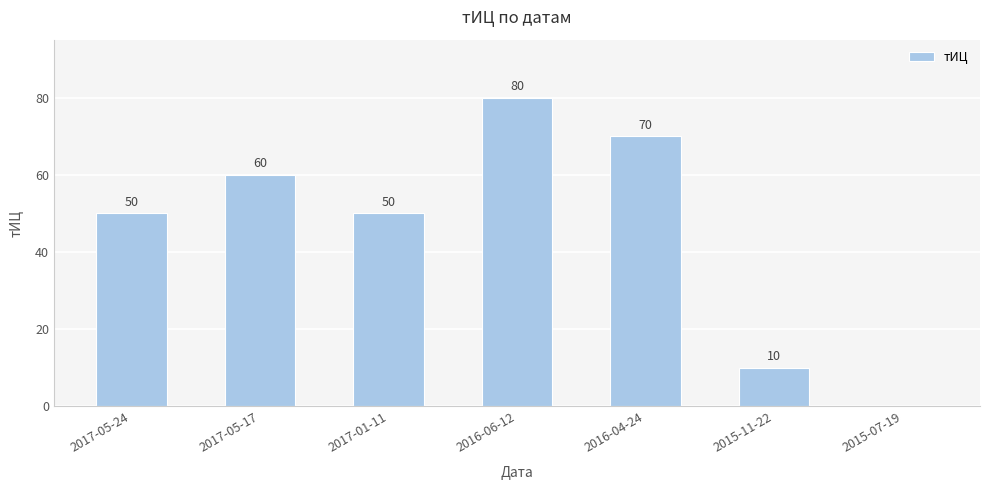

What is the sum of all values?

320